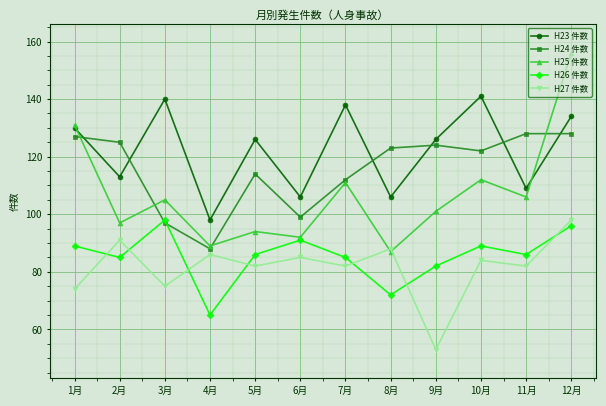

What is the value of the H27 件数 point at the 1st from the left?

74